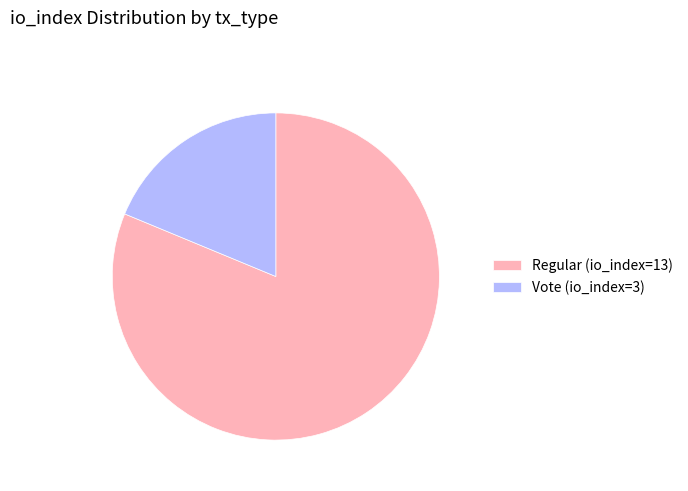

Approximately how many times larger is the value at Regular (io_index=13) compared to Vote (io_index=3)?

4.3